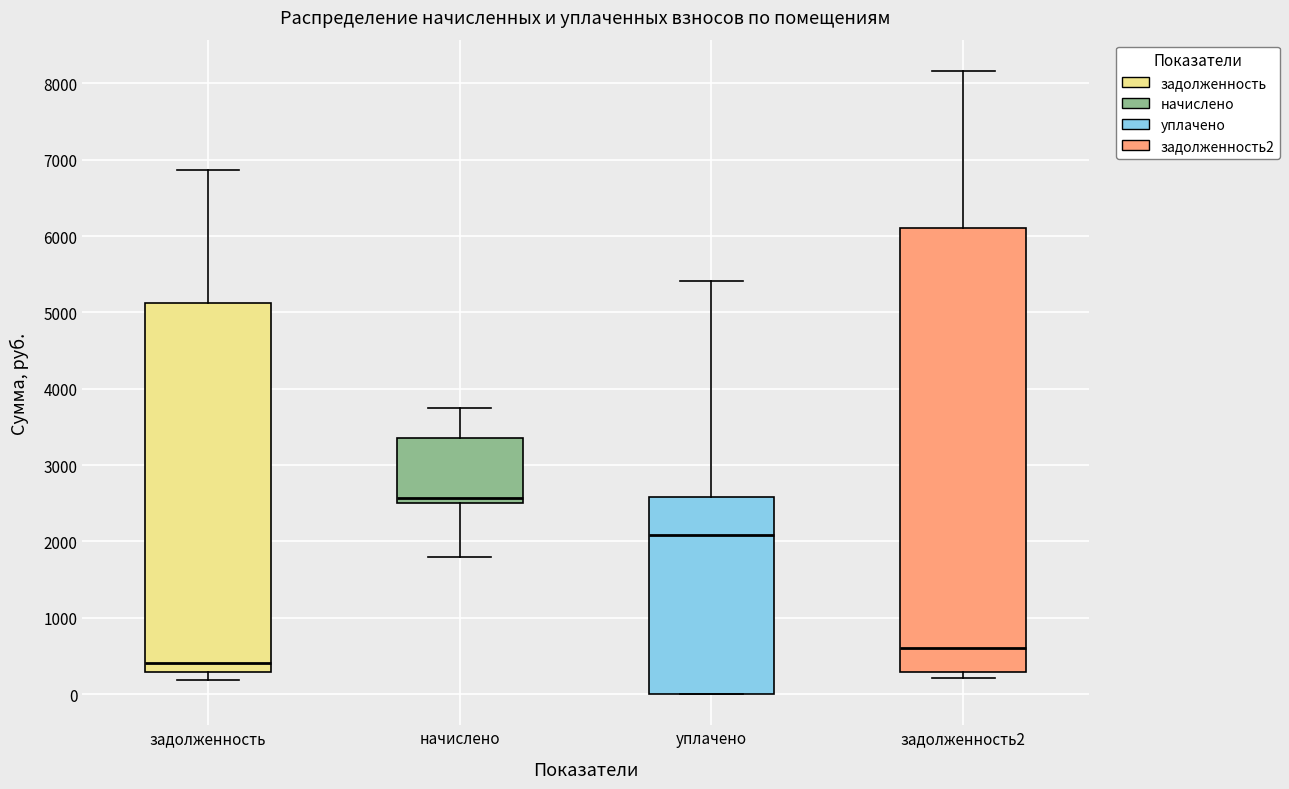

Where does the median line of the box for задолженность sit on the y-axis? The values are not printed on the chart, so give them approximately, as read against the axis.

400